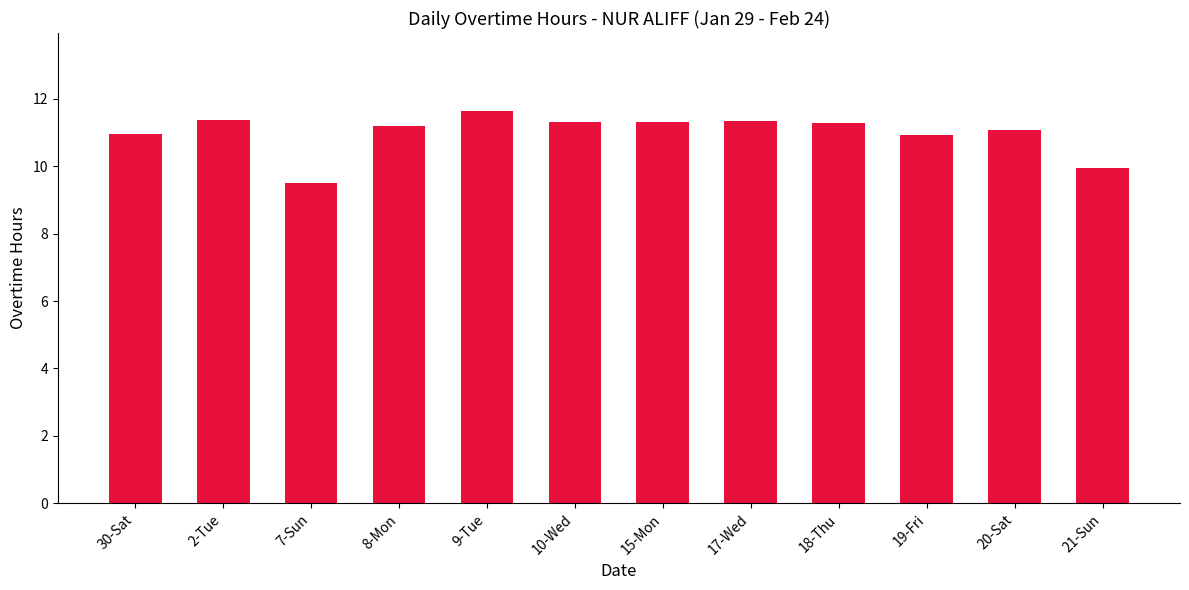

What is the sum of the values at 10-Wed and 30-Sat?

22.3